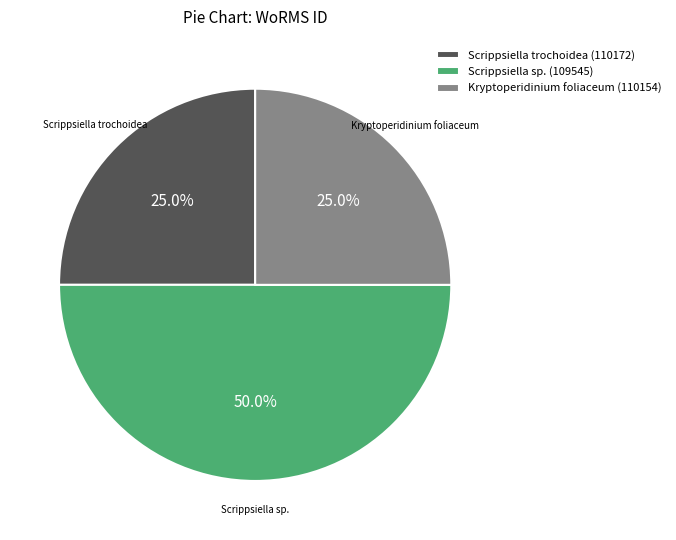

Does Kryptoperidinium foliaceum (110154) account for over 50% of the chart?

No